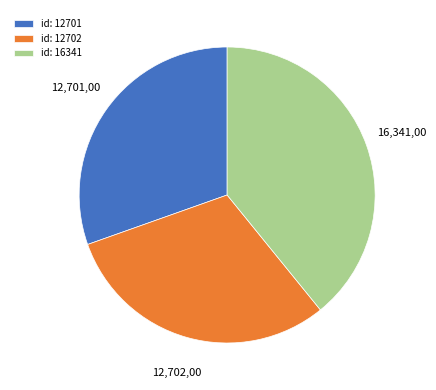

Is there a majority slice in this chart?

No